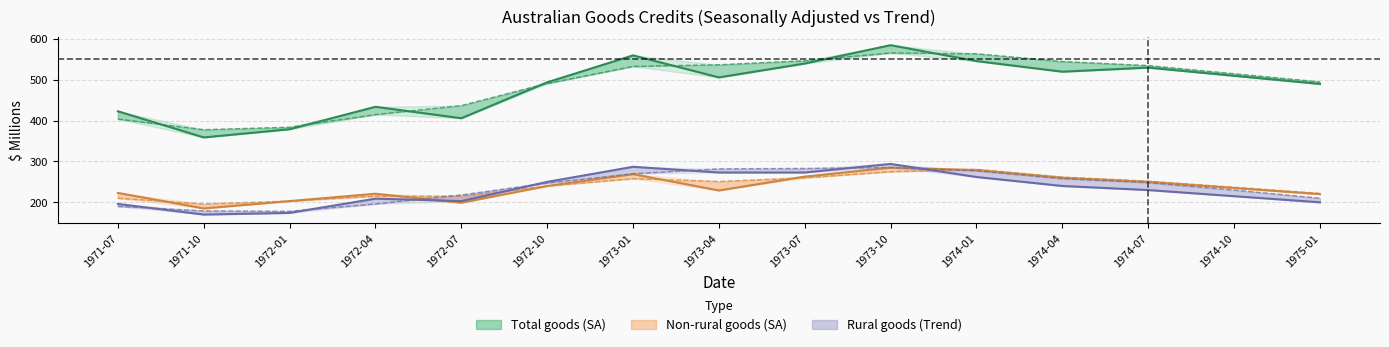

Reading left to right, list all the values displayed in this chart.

Credits, Total goods (Trend): 1971-07=423	1971-10=359	1972-01=379	1972-04=434	1972-07=406	1972-10=494	1973-01=560	1973-04=506	1973-07=540	1973-10=585	1974-01=546	1974-04=520	1974-07=530	1974-10=510	1975-01=490
Credits, Non-rural goods (Trend): 1971-07=223	1971-10=185	1972-01=203	1972-04=221	1972-07=199	1972-10=240	1973-01=269	1973-04=229	1973-07=263	1973-10=285	1974-01=279	1974-04=260	1974-07=250	1974-10=235	1975-01=220
Credits, Rural goods (Trend): 1971-07=196	1971-10=170	1972-01=174	1972-04=209	1972-07=203	1972-10=250	1973-01=287	1973-04=273	1973-07=273	1973-10=294	1974-01=262	1974-04=240	1974-07=230	1974-10=215	1975-01=200